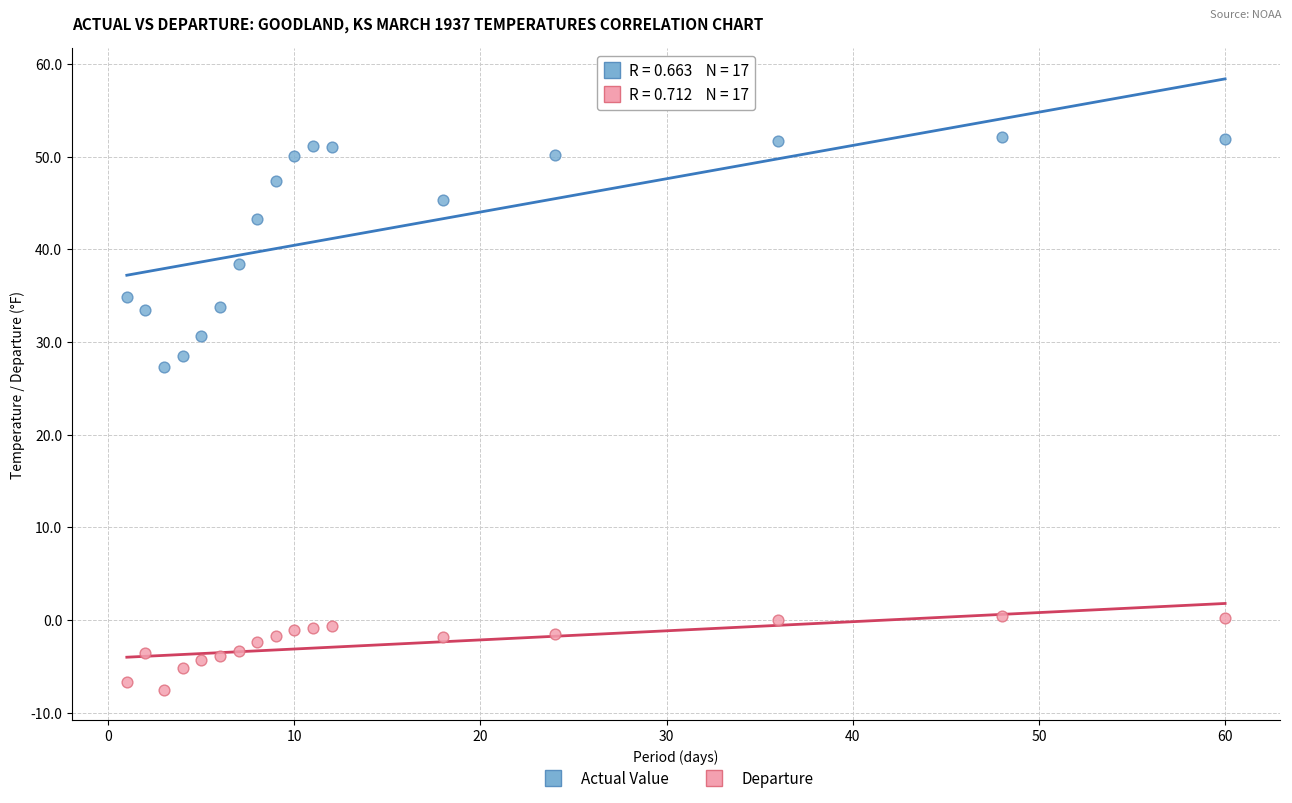

Across all series, what Y value is closest to 22?

27.3